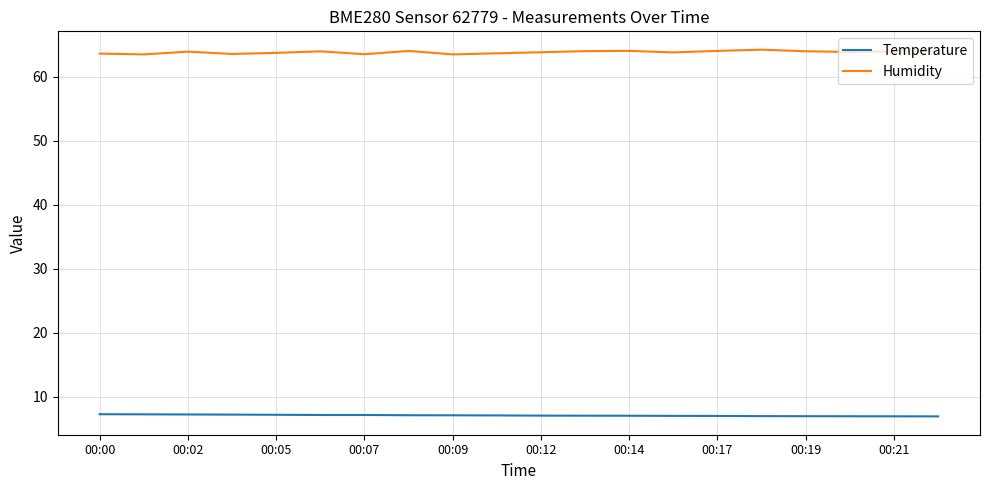

True or false: Temperature and Humidity cross at least once.

False